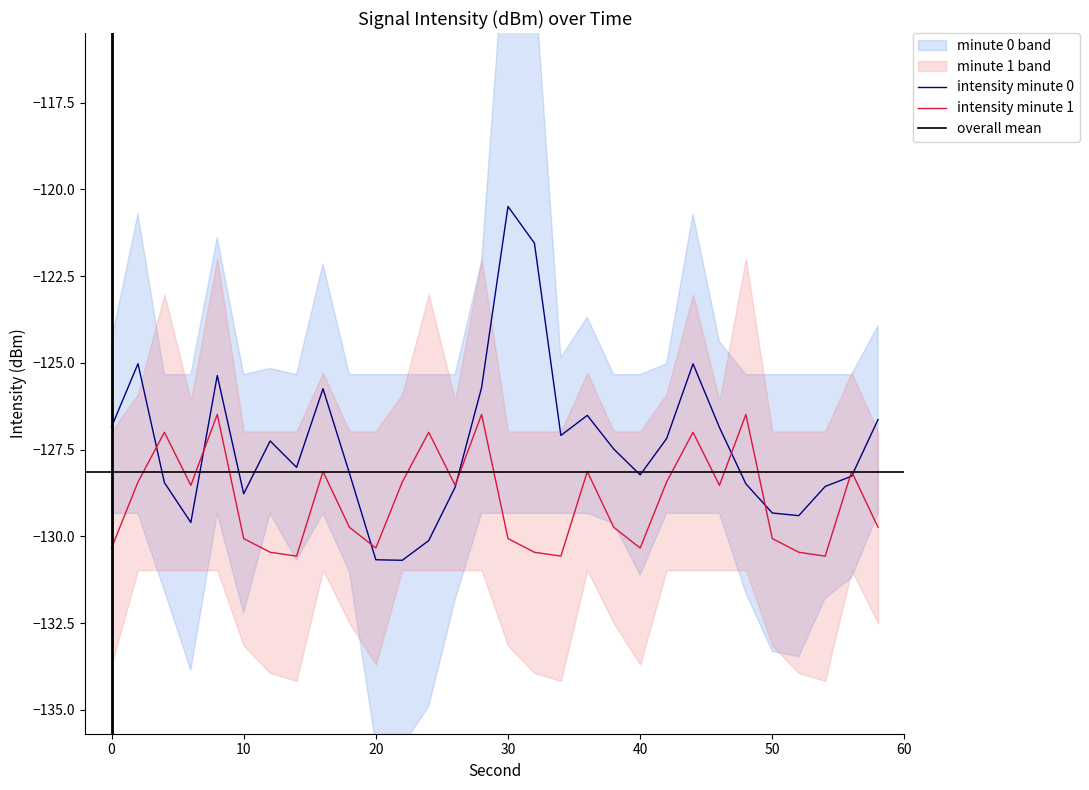

What is the lowest value of the intensity minute 1 series?

-130.6